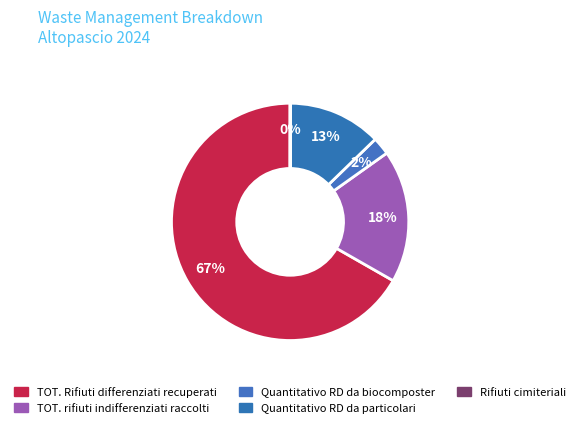

To the nearest percent, what percentage of the pie is TOT. Rifiuti differenziati recuperati?

67%